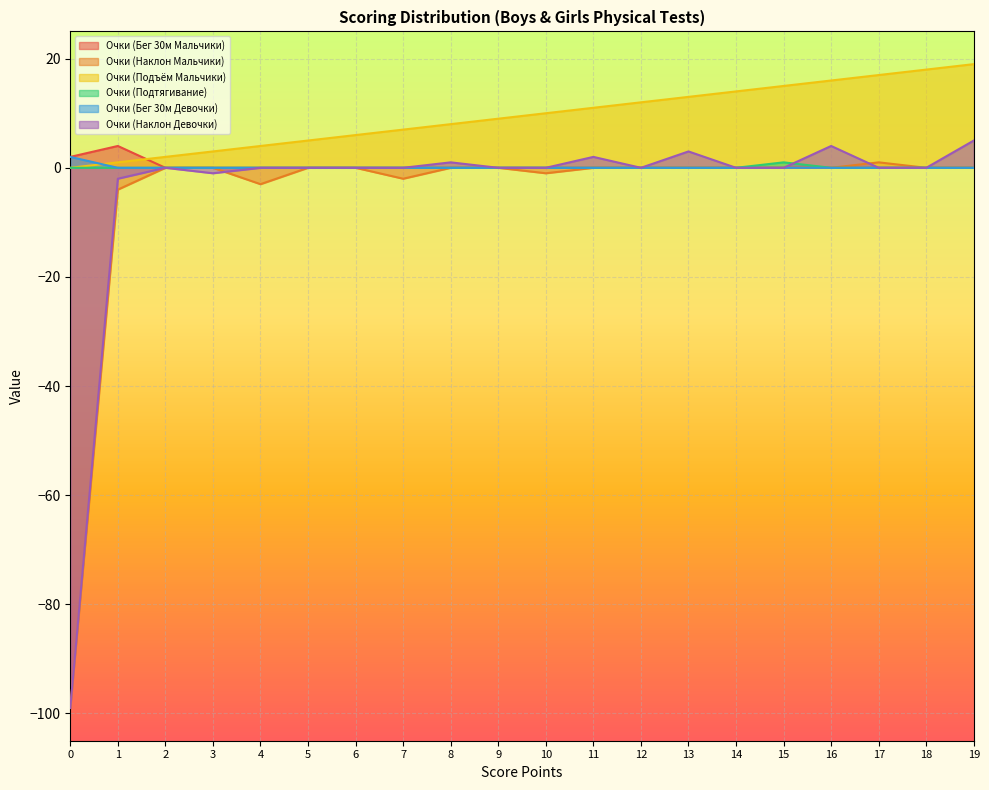

Count the number of data series in this chart.

6